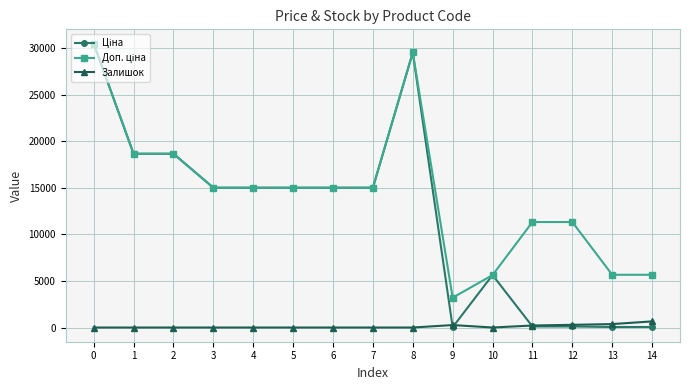

At how many categories does at least one series exceed 16376?

4